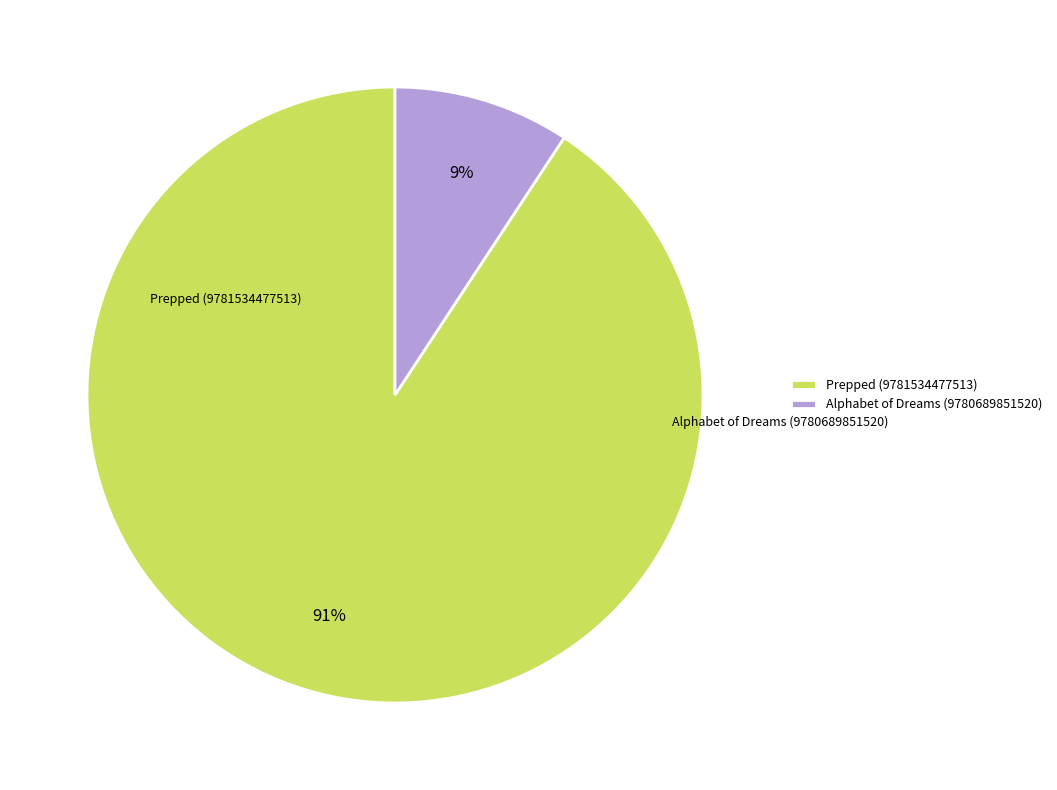

Is it true that Alphabet of Dreams (9780689851520) is 19% of the pie?

False